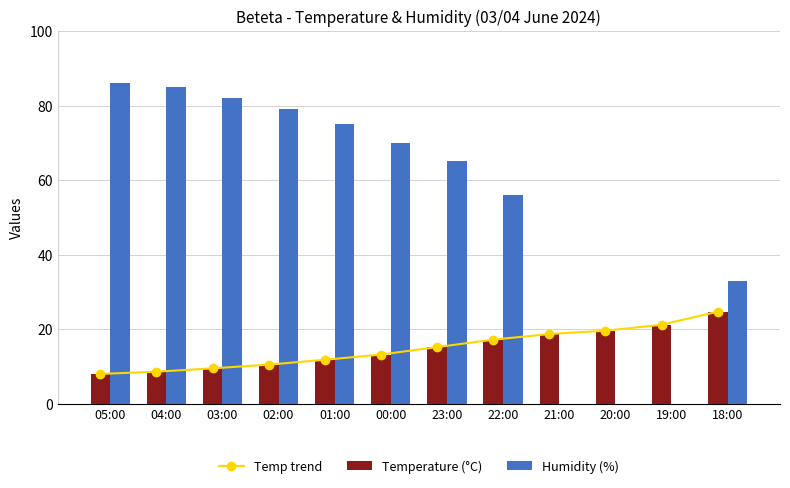

Does the chart contain stacked bars?

No